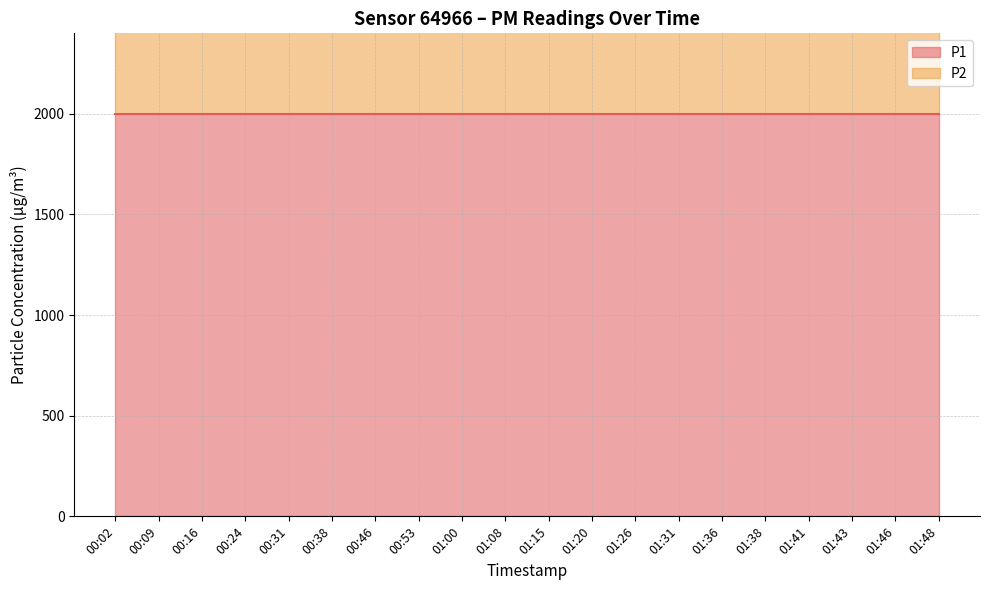

What is the label of the 6th point from the right?

01:36